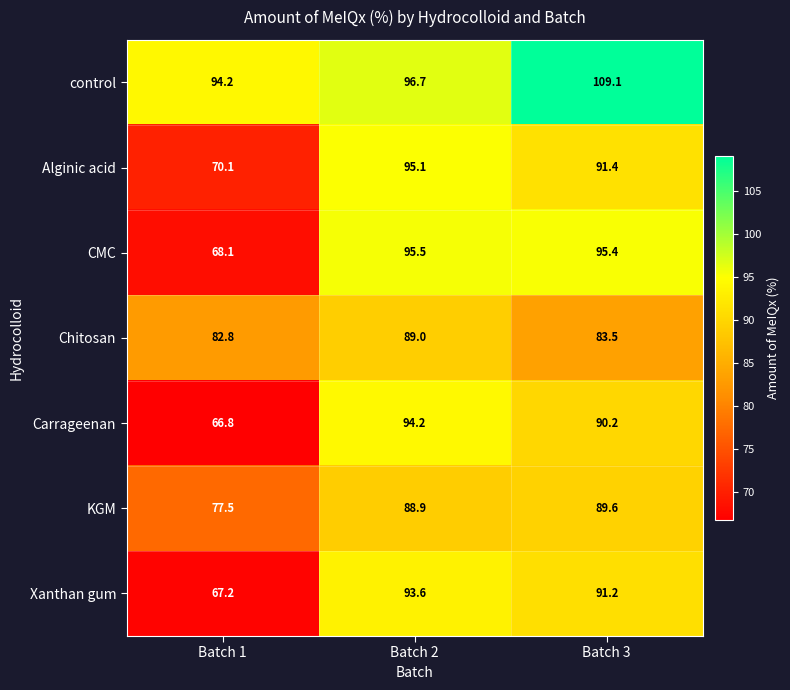

How many series are shown in this chart?

7